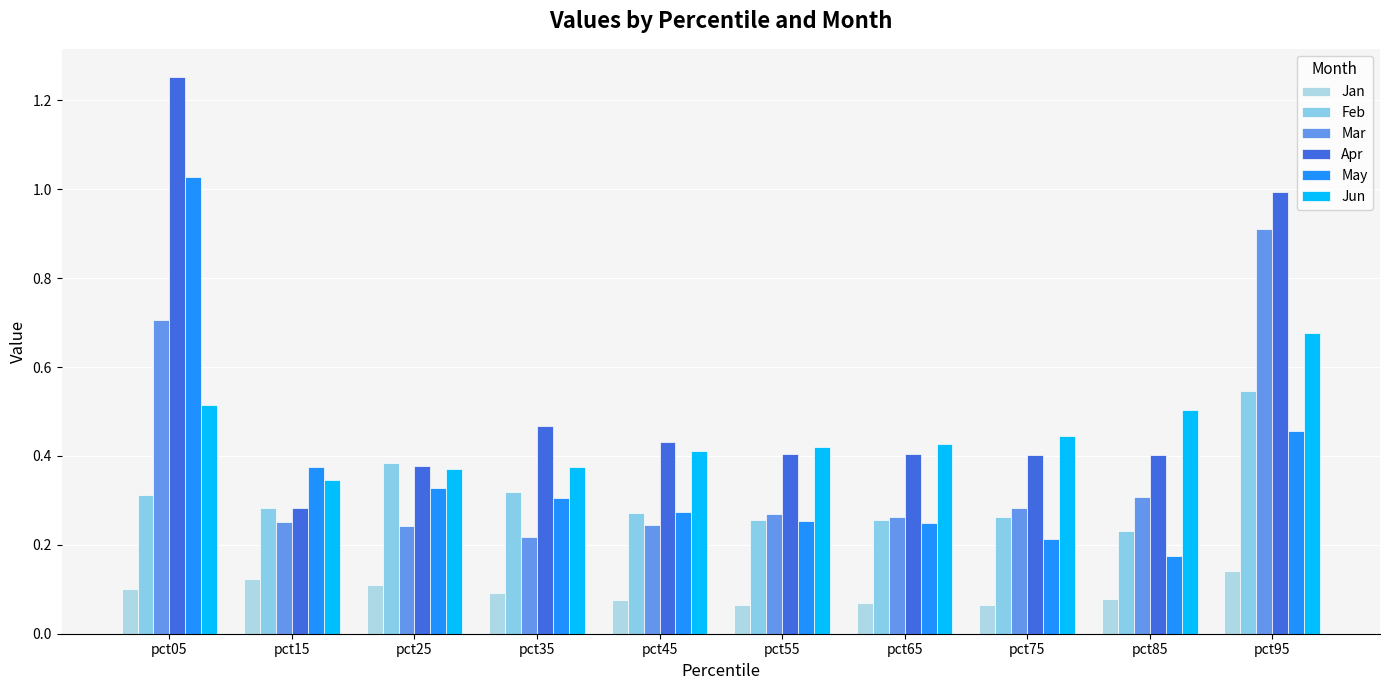

True or false: Feb has a value of 0.2 at pct25.

False